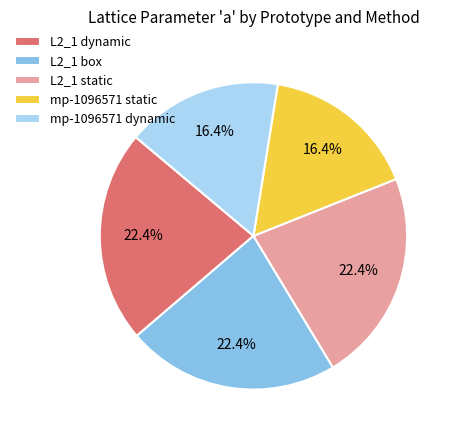

Is there a majority slice in this chart?

No